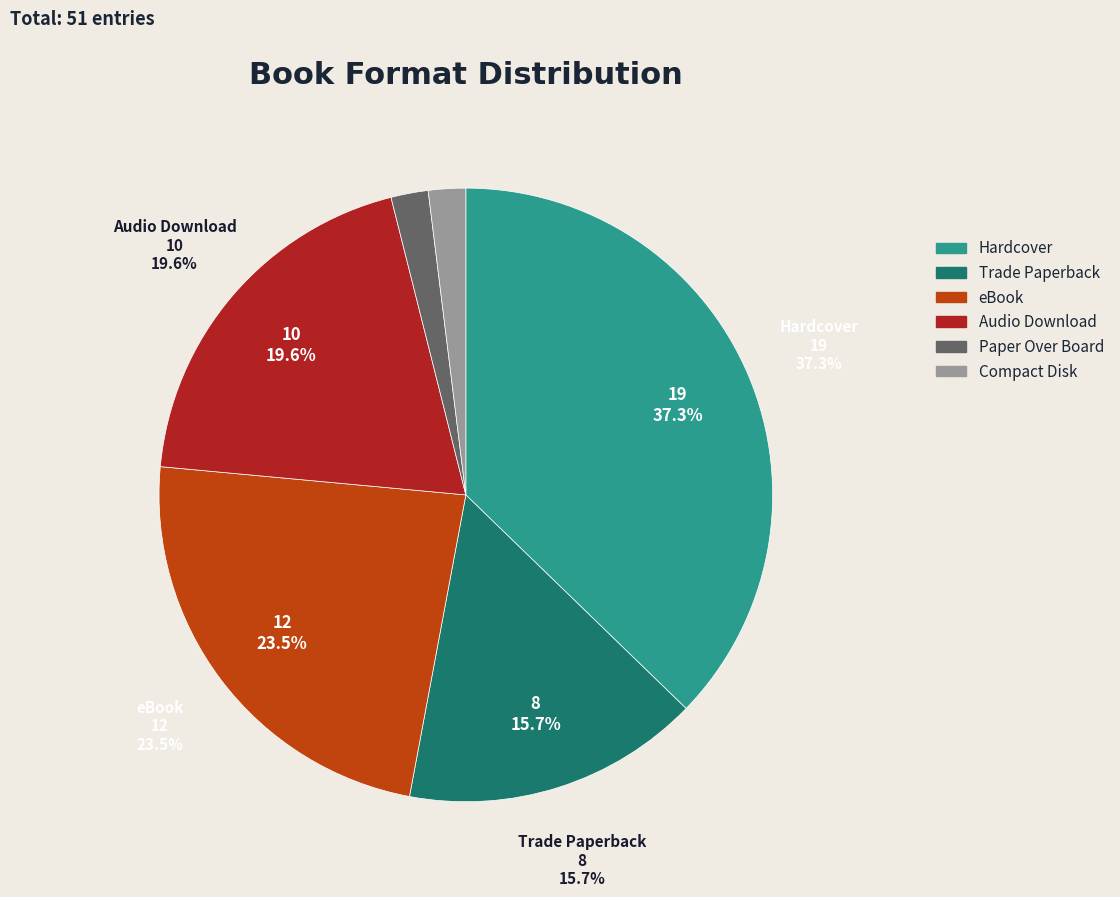

What percentage do Trade Paperback and Audio Download together represent?

35.3%